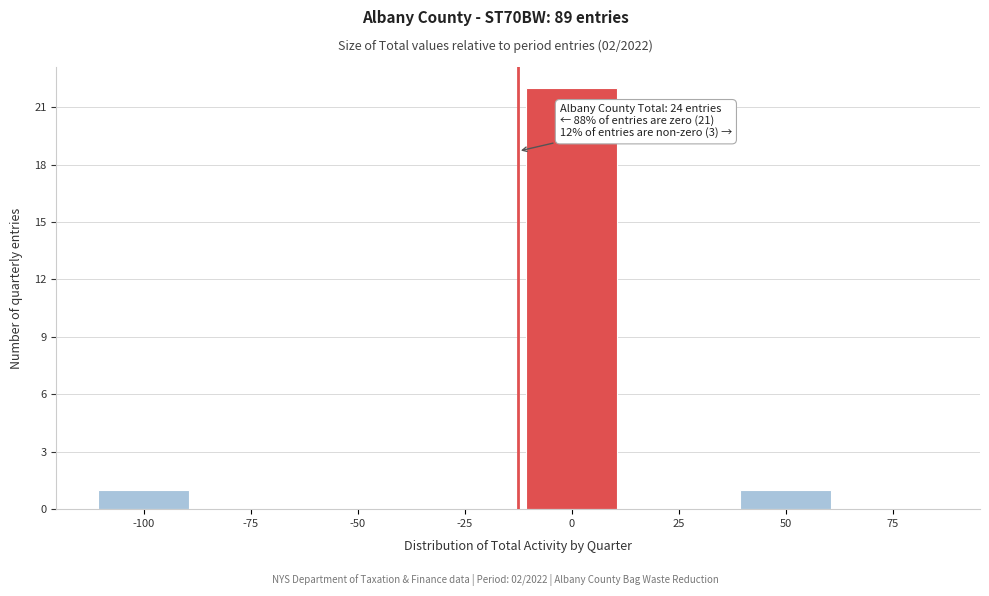

Reading left to right, extract all data points from this chart.

-100=1	-75=0	-50=0	-25=0	0=22	25=0	50=1	75=0